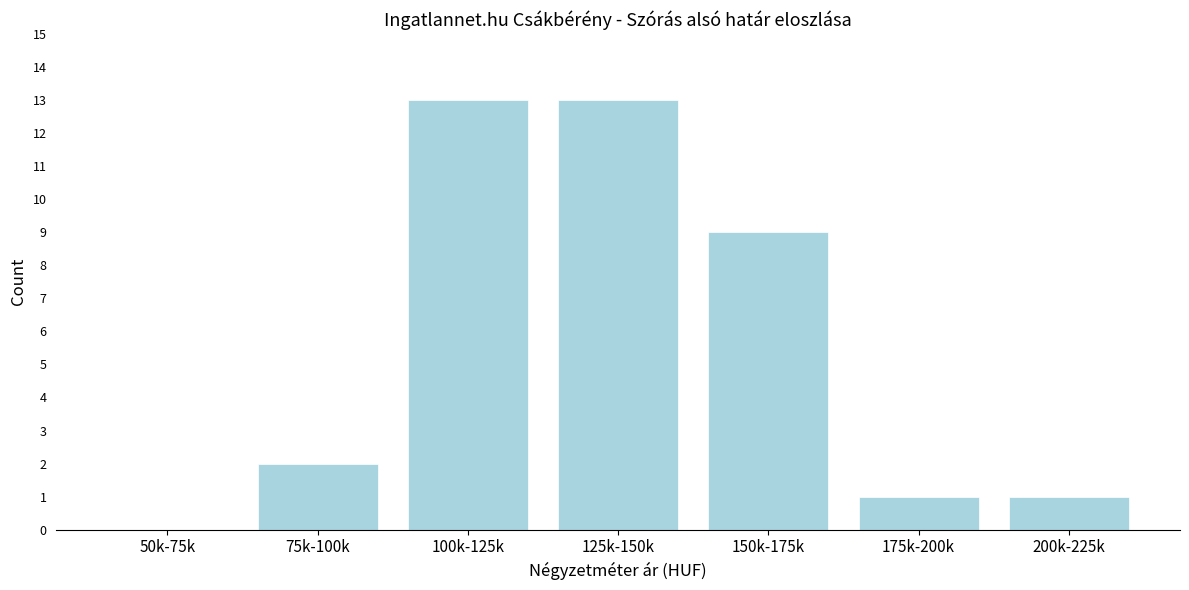

Reading left to right, what are all the values shown in this chart?

50k-75k=0	75k-100k=2	100k-125k=13	125k-150k=13	150k-175k=9	175k-200k=1	200k-225k=1